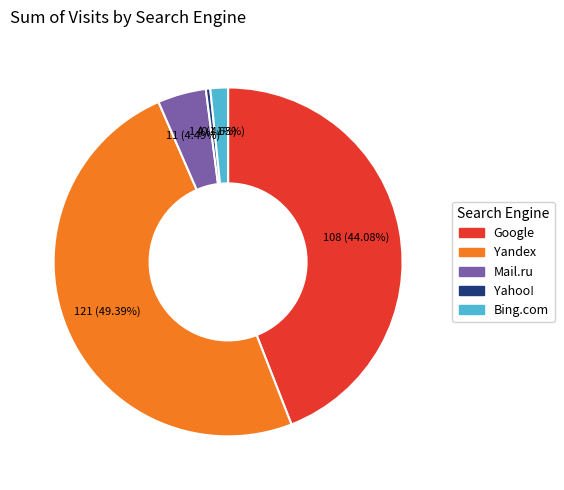

Does any single category account for the majority?

No